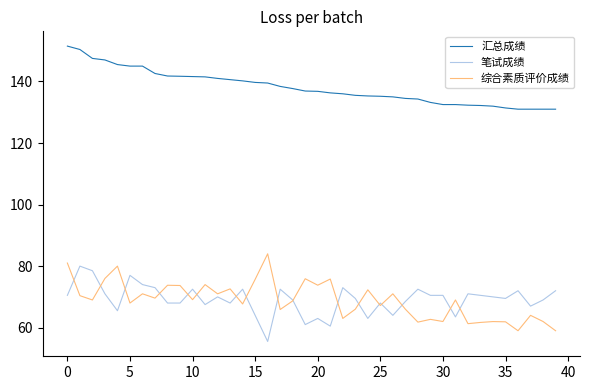

Does the chart display data point markers on the line(s)?

No